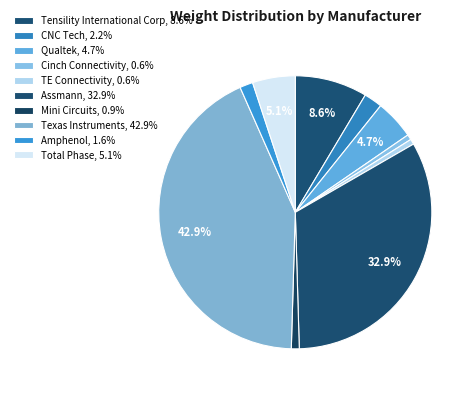

True or false: Mini Circuits accounts for 1% of the total.

True